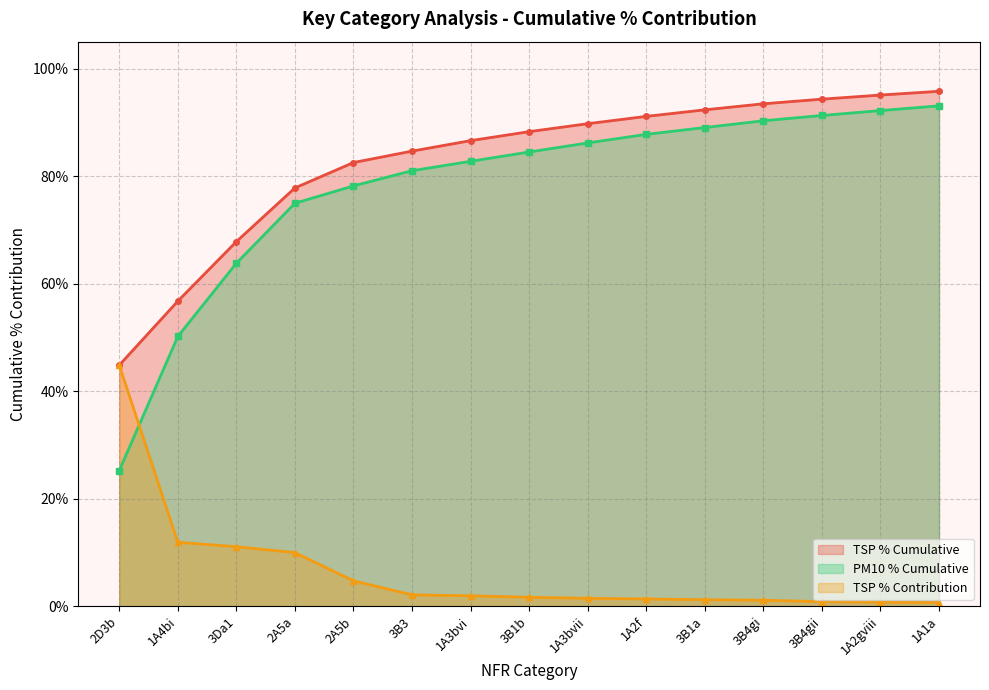

True or false: TSP % Contribution and TSP % Cumulative intersect in this chart.

False